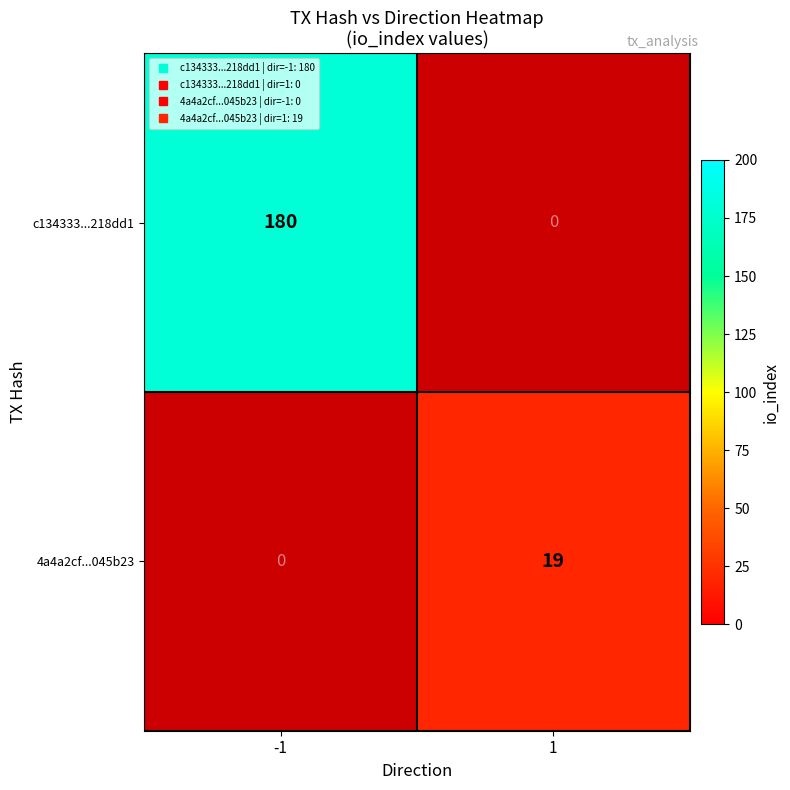

Is it true that c134333...218dd1 equals 53.7 at -1?

False